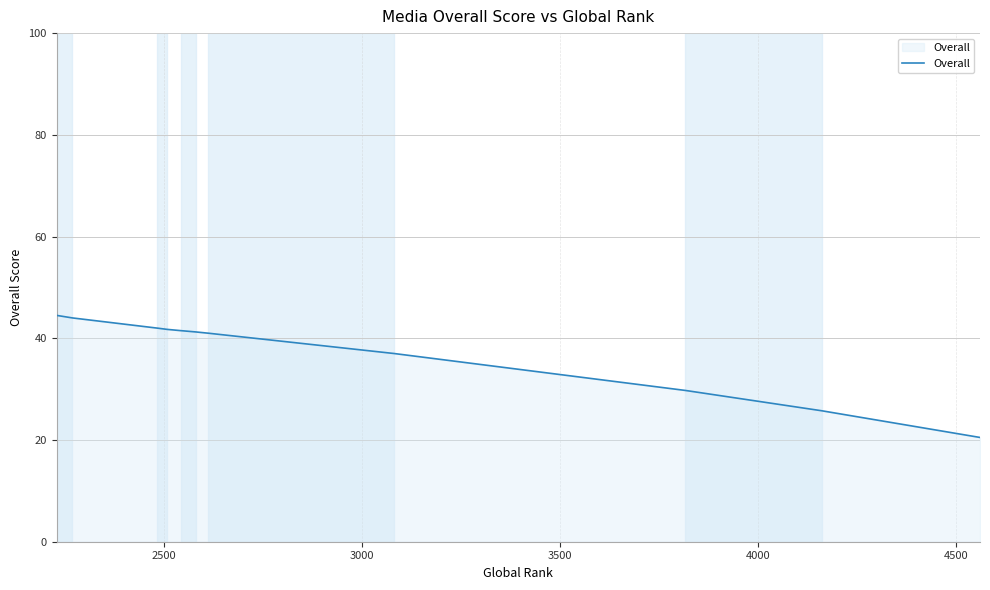

What is the smallest value displayed?

20.5